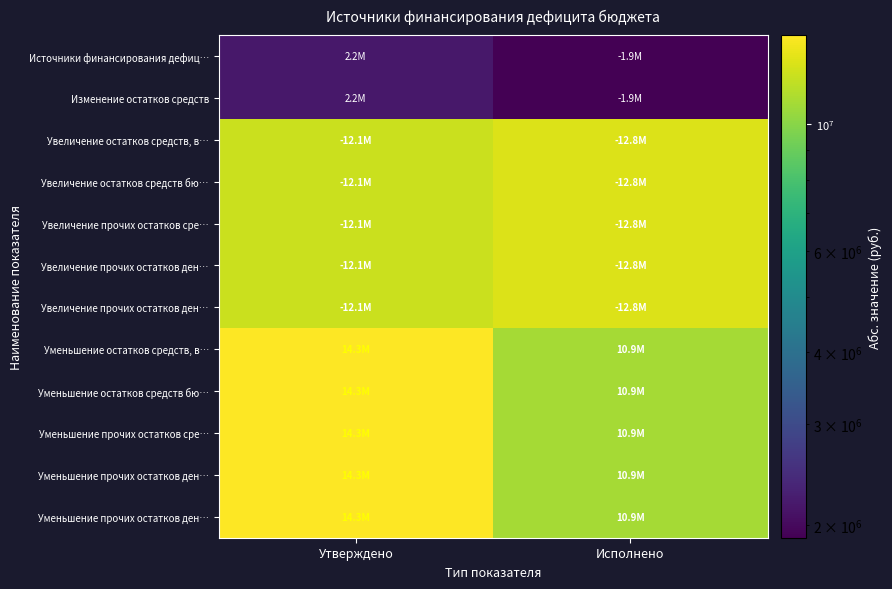

At how many categories does at least one series exceed 3071299?

2